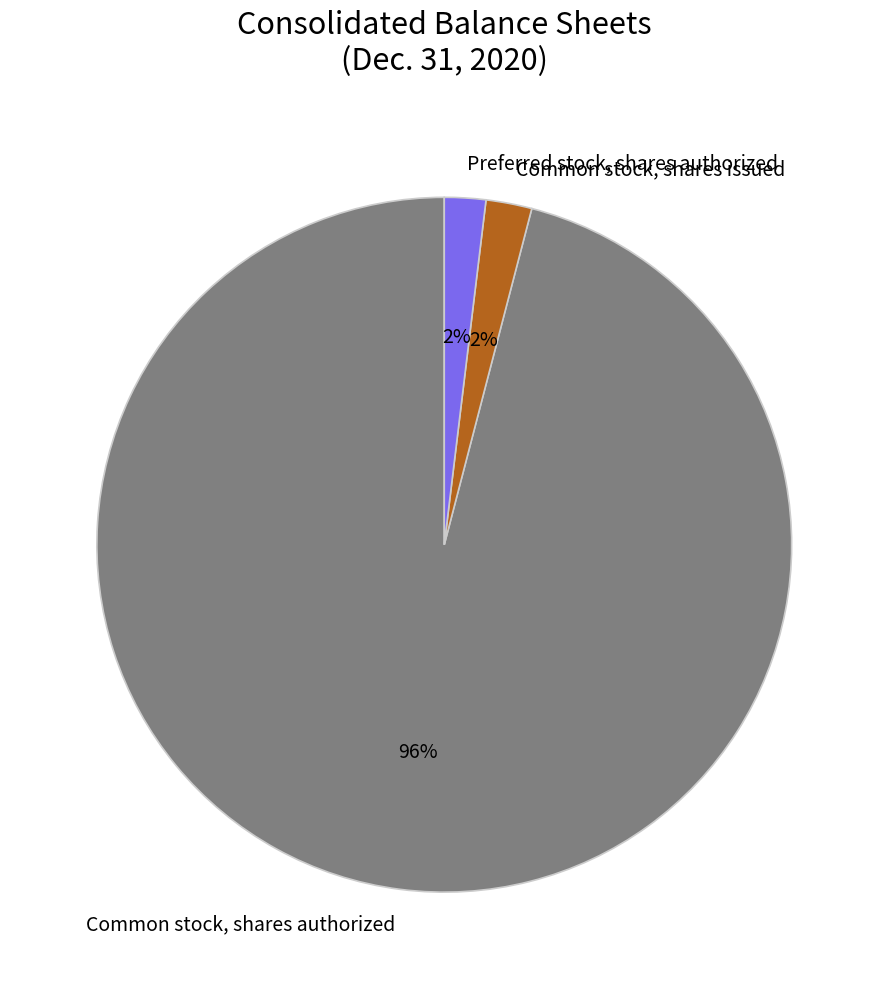

Between Common stock, shares issued and Common stock, shares authorized, which is larger?

Common stock, shares authorized